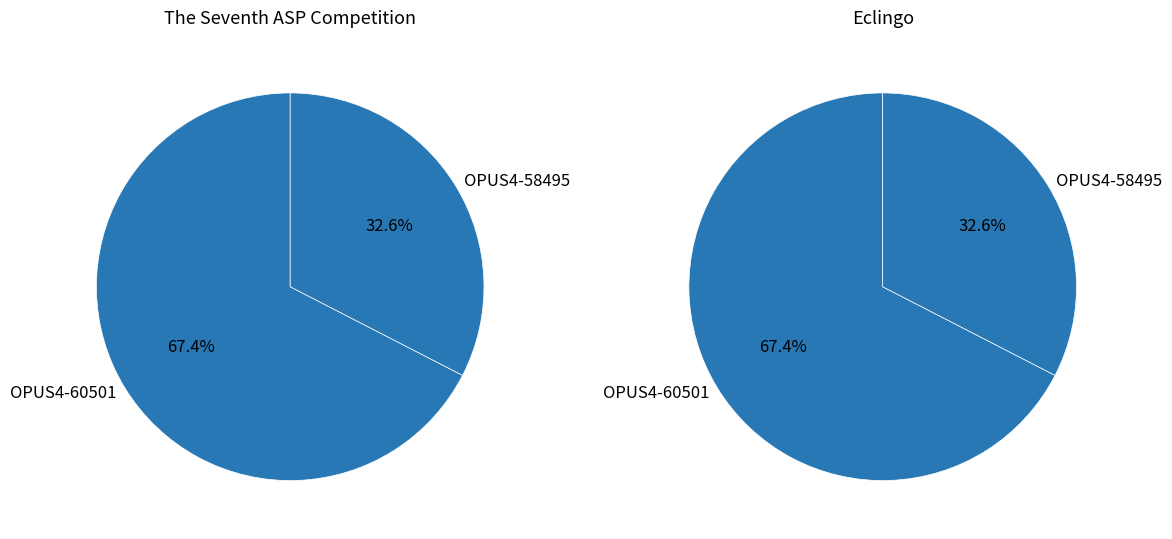

How many segments does this pie chart have?

2